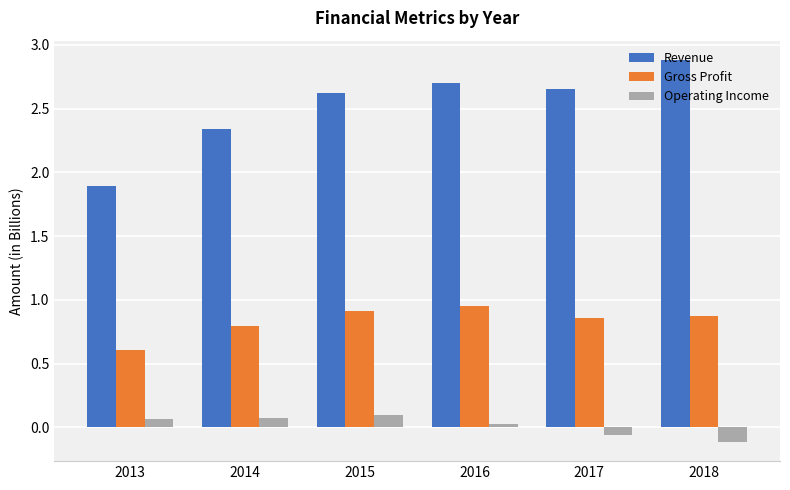

The value of Gross Profit at 2016 is 1.6. True or false?

False